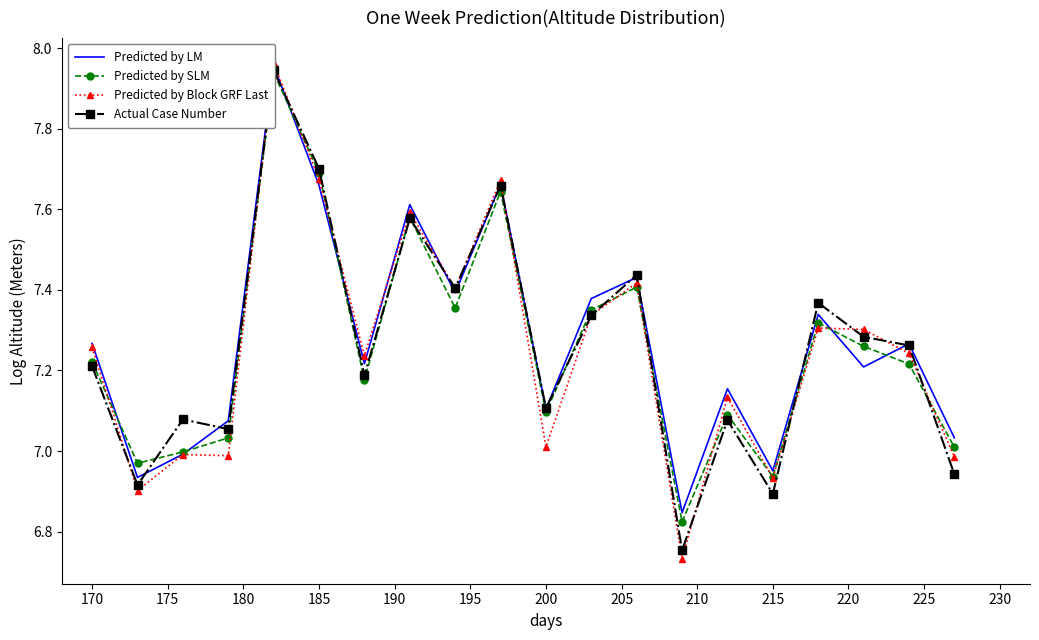

True or false: Predicted by Block GRF Last has more than 0 interior local peaks.

True